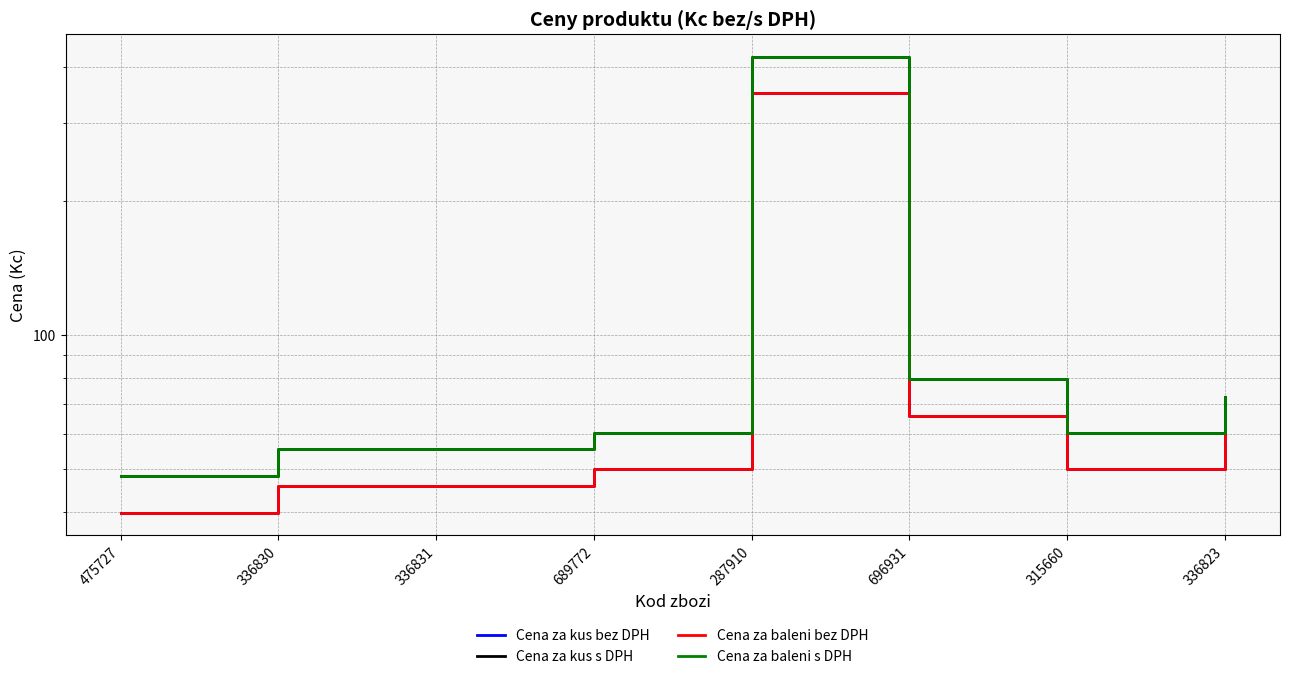

How many lines are shown in the chart?

4